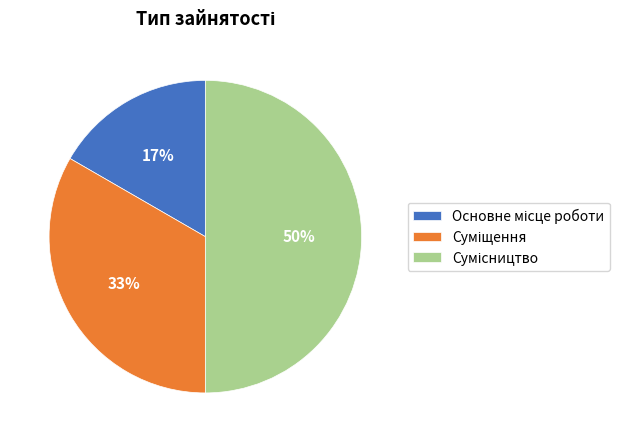

To the nearest percent, what is the average slice percentage?

33%